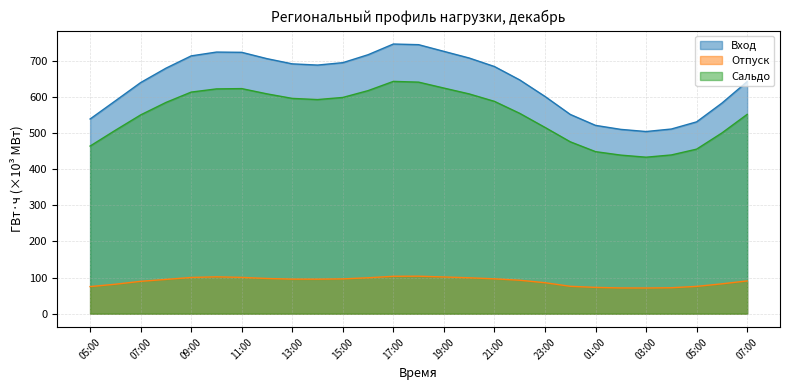

What is the sum of the Вход values at 19:00 and 01:00?

1246.1